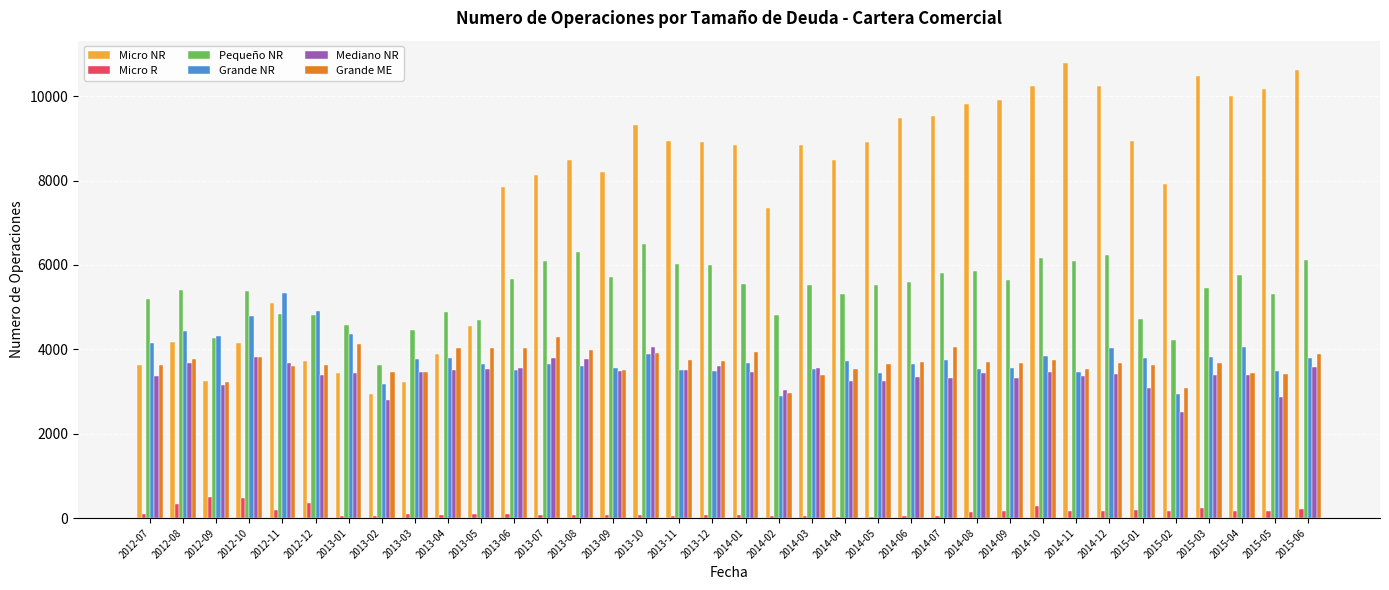

Is the value of Mediano NR at 2012-09 greater than the value of Grande NR at 2012-08?

No